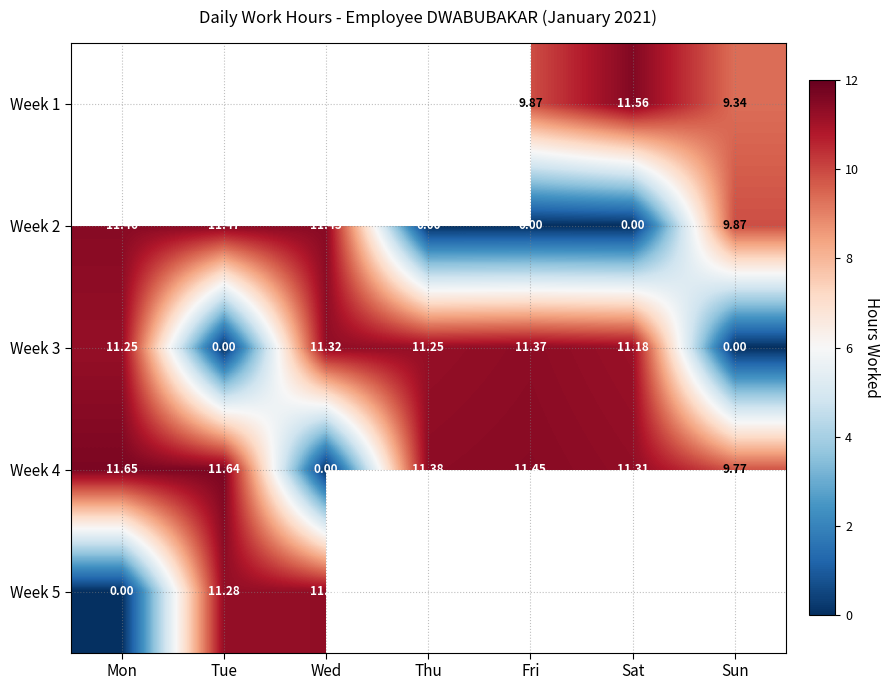

Which category has the highest value in the Week 4 series?

Mon